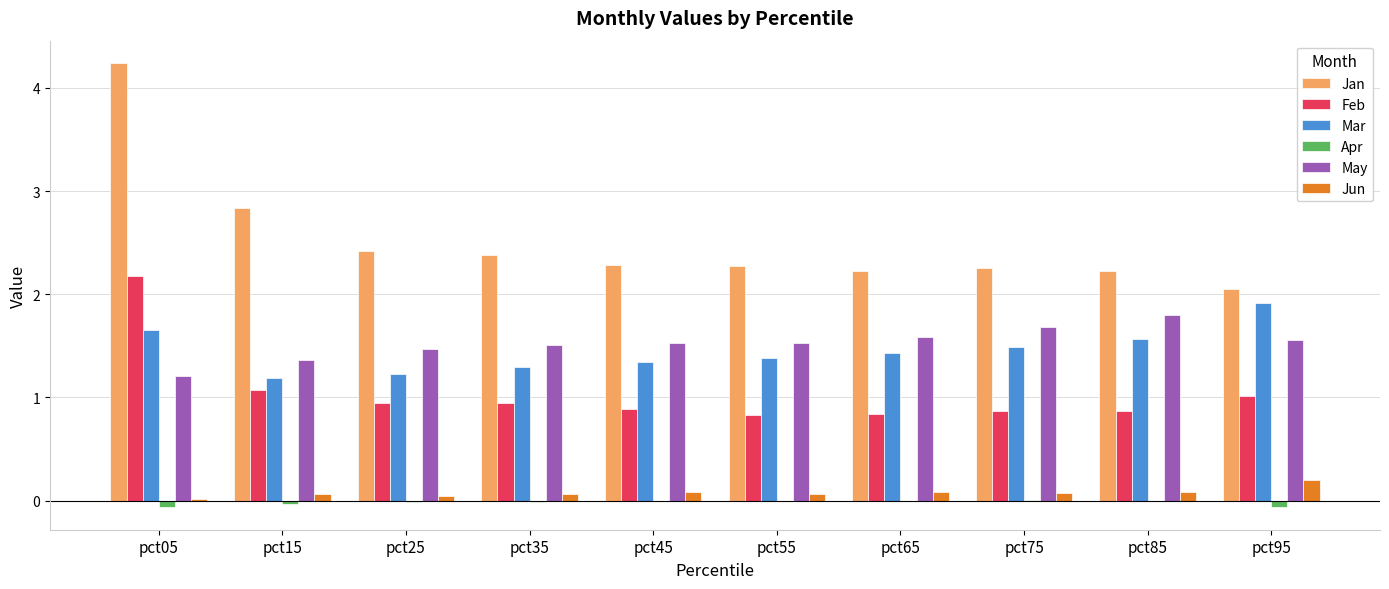

At which category is the sum across all series the highest?

pct05